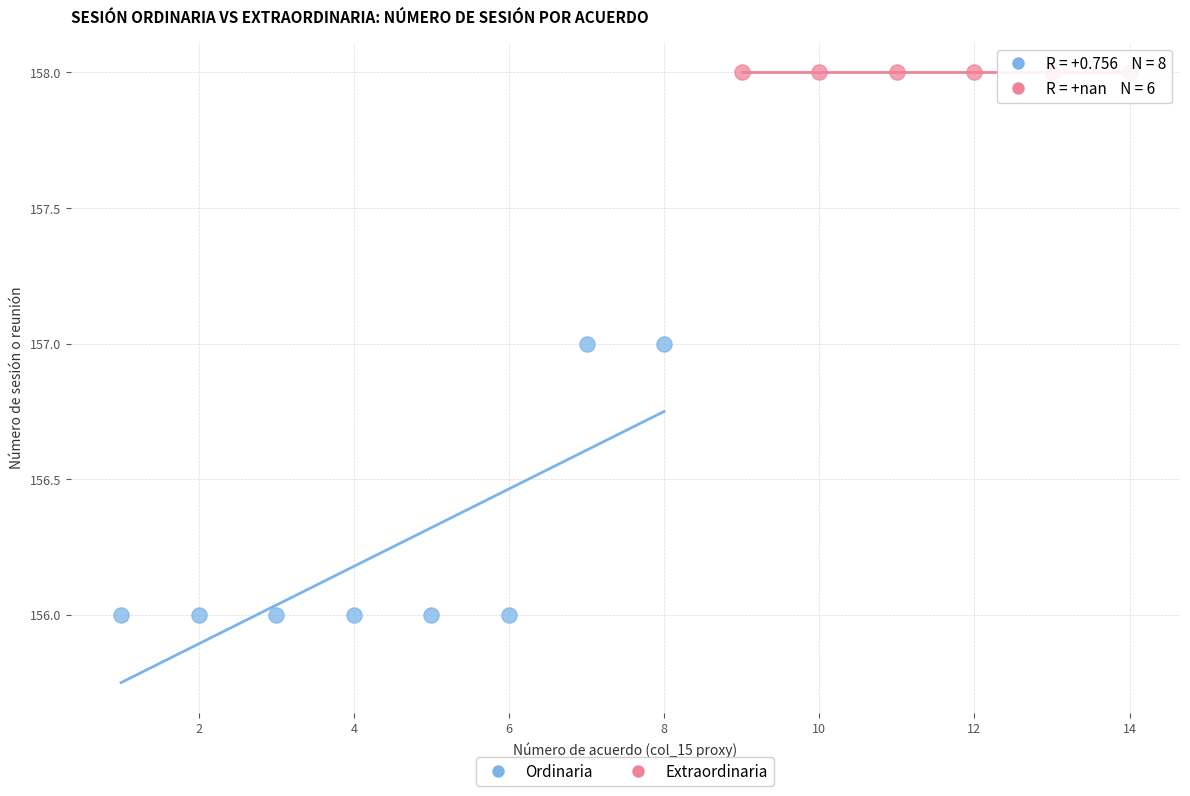

Which series contains the lowest Y value?

Ordinaria